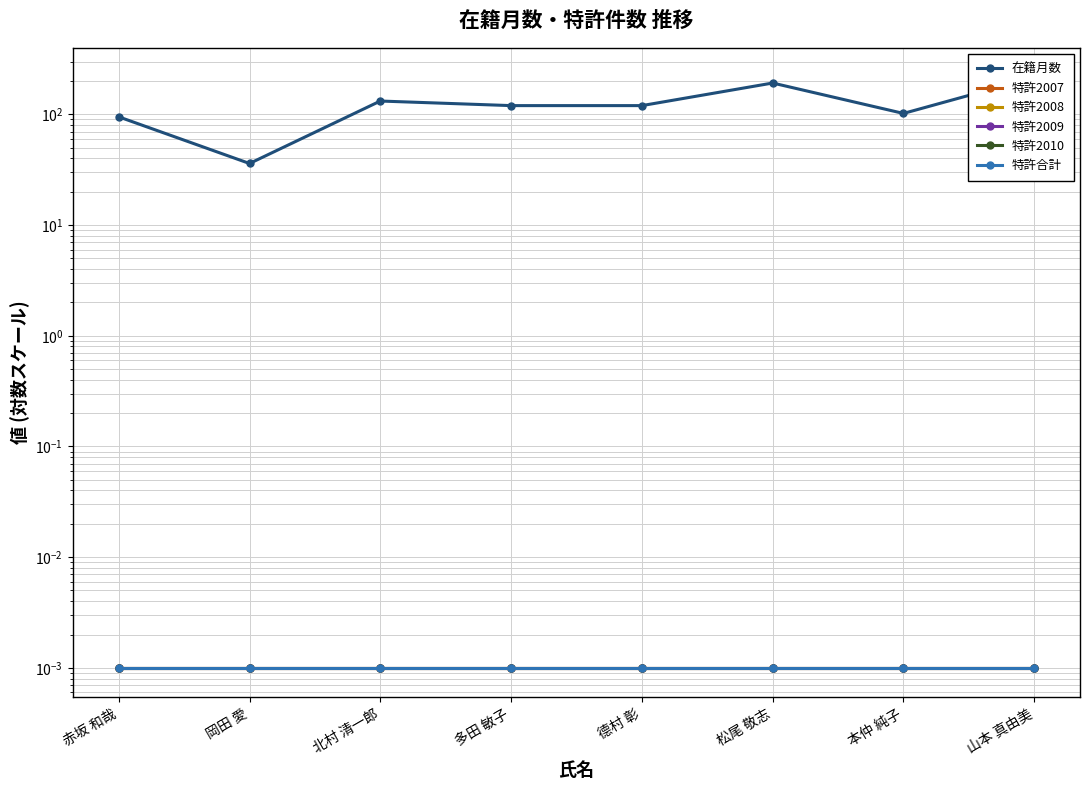

How many data points in 在籍月数 are above 120?

3